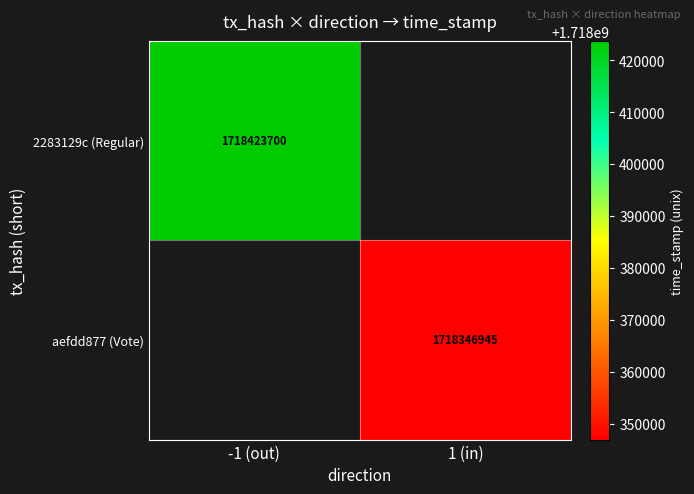

The value of aefdd877 (Vote) at 1 (in) is 1158077258. True or false?

False